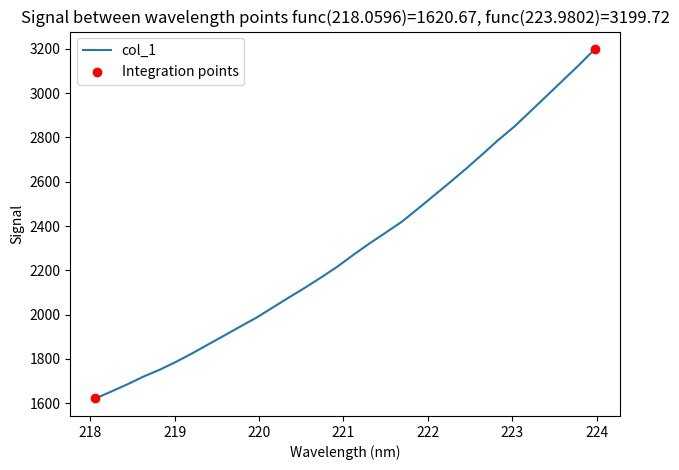

What is the difference between the maximum and minimum values?

1579.1